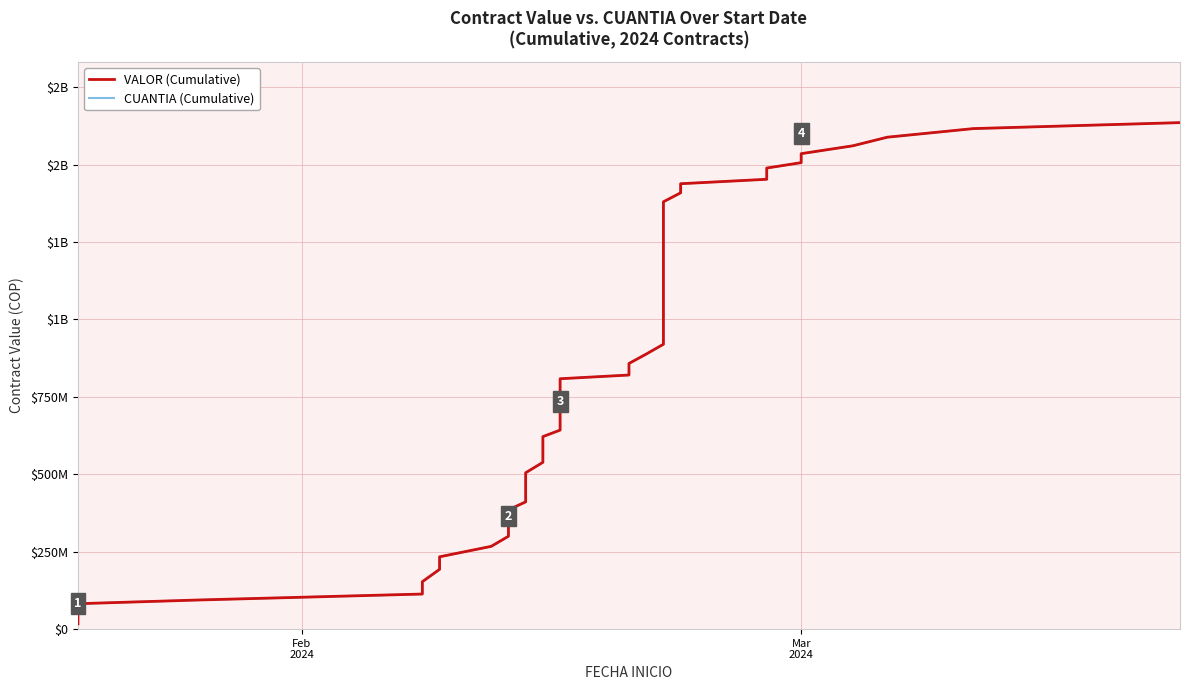

Reading left to right, what are all the values shown in this chart?

VALOR (Cumulative): 17235000	34470000	56205000	82057500	94057500	113296500	153144000	192991500	233491500	267241500	299844000	341094000	385094000	410914000	437338000	471088000	504838000	538588000	621588000	642588000	669012000	700012000	732614500	768614500	808462000	820462000	857774000	888090000	919840000	1379840000	1408820000	1438180000	1452521800	1488746800	1506236800	1535216800	1560606467	1588378967	1616151467	1635474567
CUANTIA (Cumulative): 17235000	34470000	56205000	82057500	94057500	113296500	153144000	192991500	233491500	267241500	299844000	341094000	385094000	410914000	437338000	471088000	504838000	538588000	621588000	642588000	669012000	700012000	732614500	768614500	808462000	820462000	857774000	888090000	919840000	1379840000	1408820000	1438180000	1452521800	1488746800	1506236800	1535216800	1560606467	1588378967	1616151467	1635474567